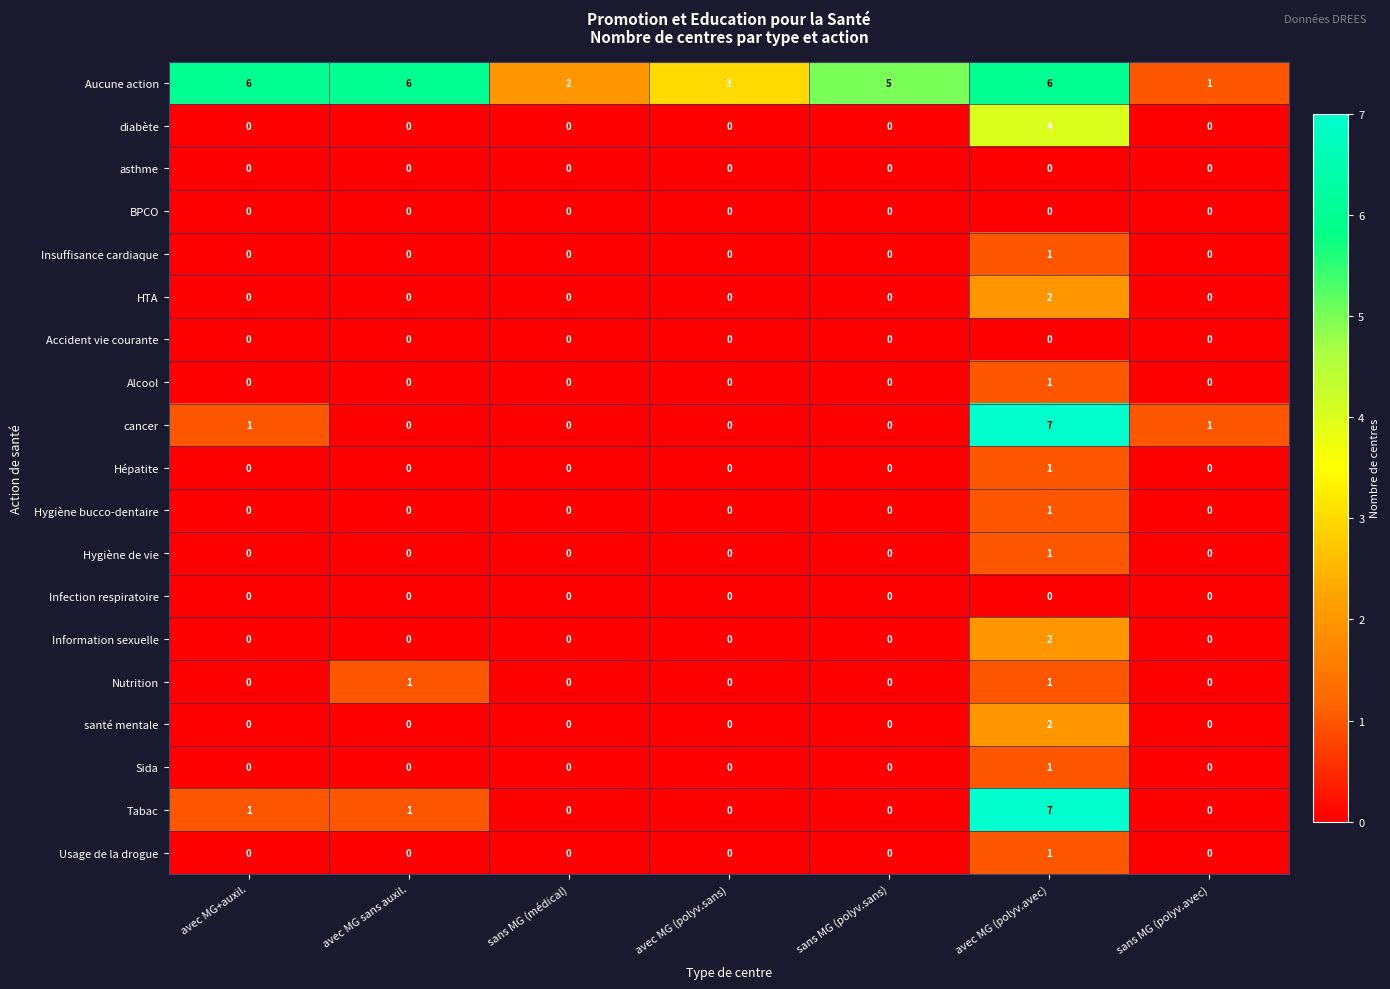

Count the diabète values in the range 0 to 1.

6